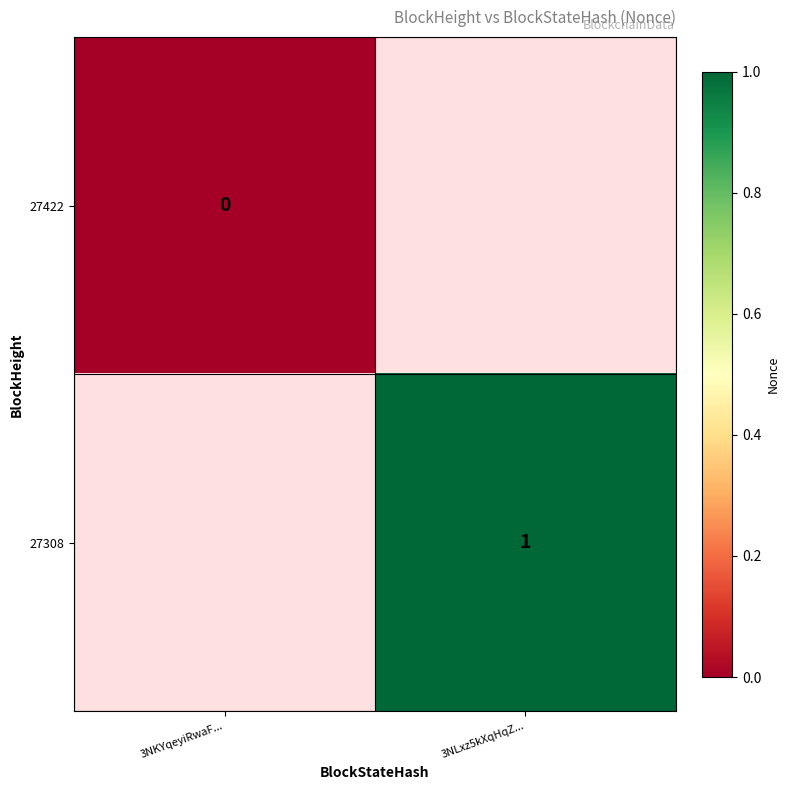

True or false: 27308 has a value of 1 at 3NLxz5kXqHqZ....

True